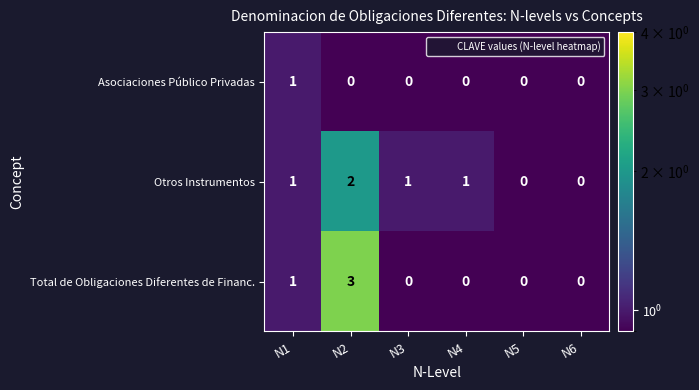

Reading left to right, list all the values displayed in this chart.

Asociaciones Público Privadas: 1	0	0	0	0	0
Otros Instrumentos: 1	2	1	1	0	0
Total de Obligaciones Diferentes de Financ.: 1	3	0	0	0	0